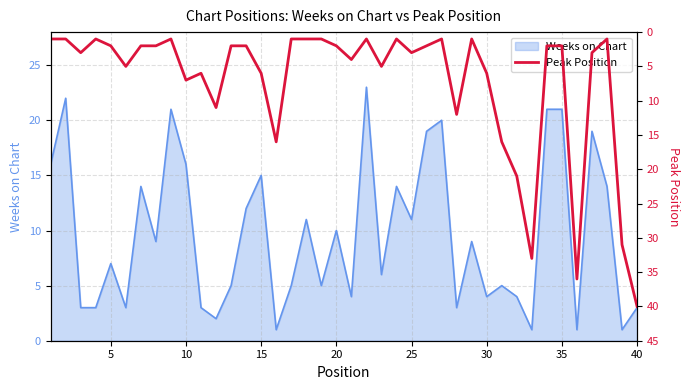

The Weeks on Chart series shows 1 at 40. True or false?

False